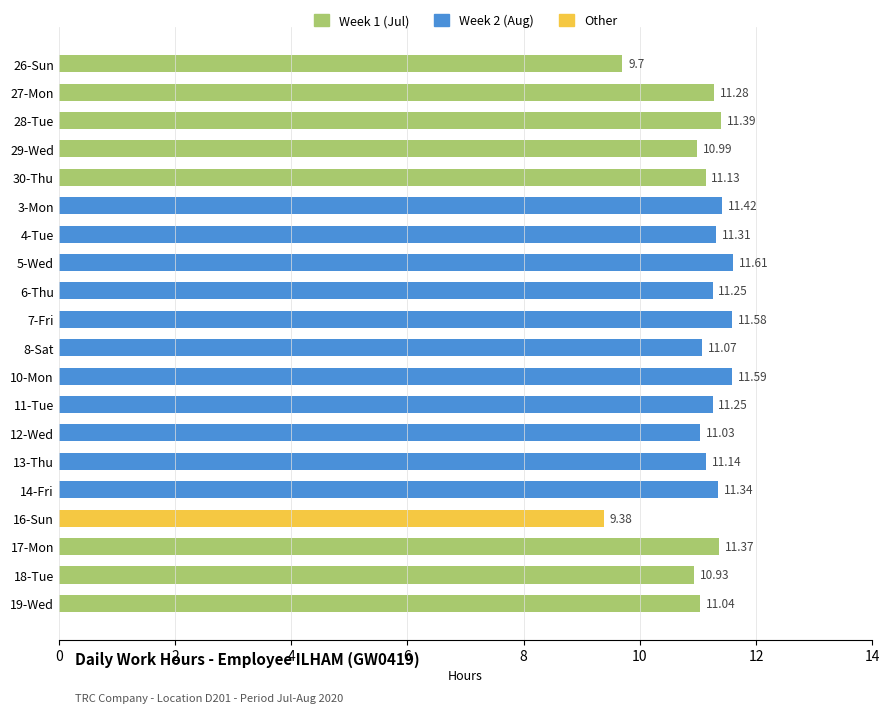

What is the minimum value shown in the chart?

9.4